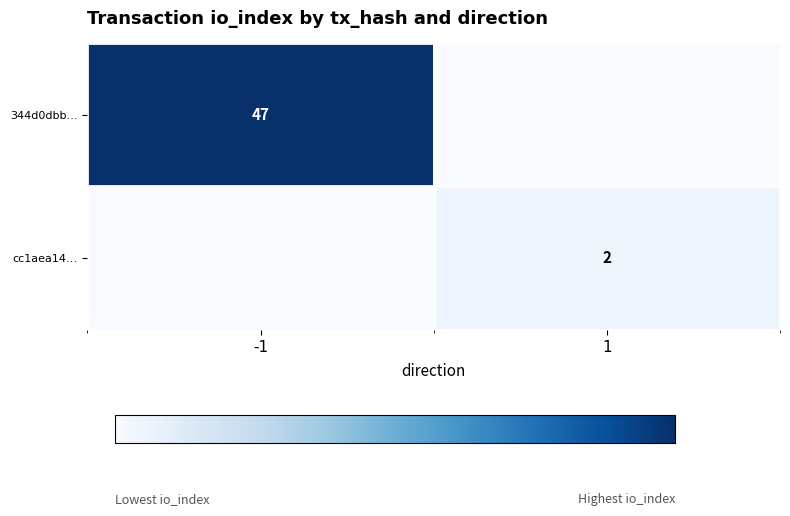

Is it true that cc1aea14… equals 3 at 1?

False